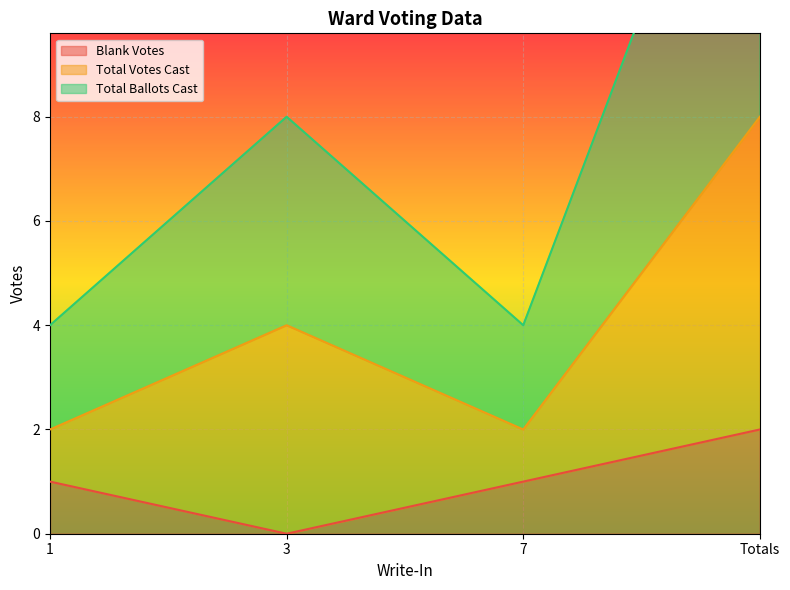

At which category does Blank Votes reach its first local valley?

3